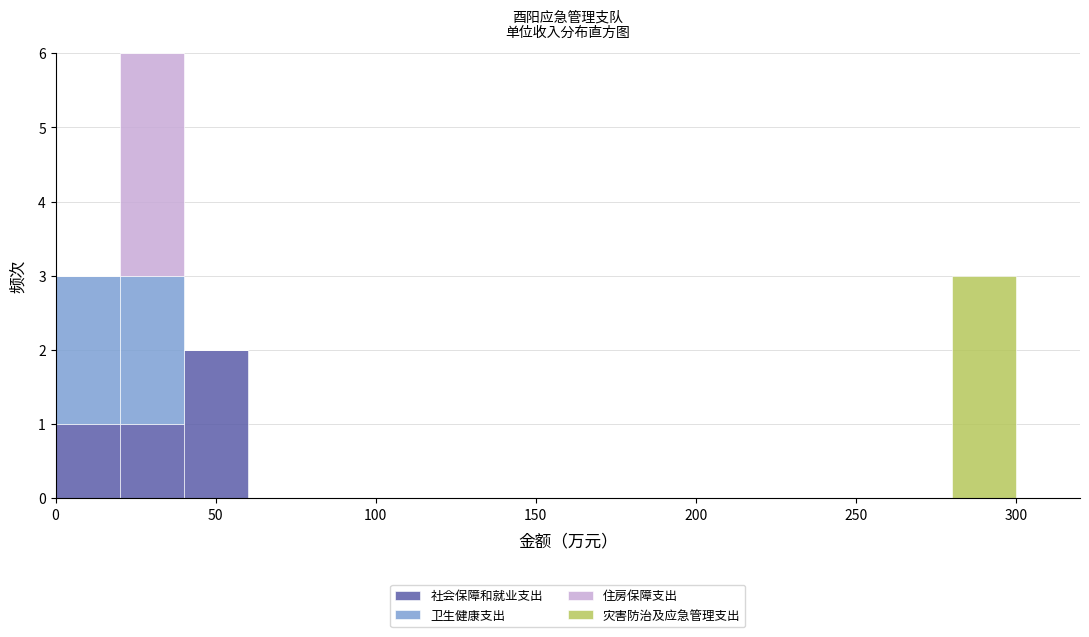

Reading left to right, list every stacked bar in this chart as the range it spans on the x-axis followed by its total height. The values are not printed on the chart, so give them approximately, as read against the axis.

0 to 20: 3
20 to 40: 6
40 to 60: 2
60 to 80: 0
80 to 100: 0
100 to 120: 0
120 to 140: 0
140 to 160: 0
160 to 180: 0
180 to 200: 0
200 to 220: 0
220 to 240: 0
240 to 260: 0
260 to 280: 0
280 to 300: 3
300 to 320: 0